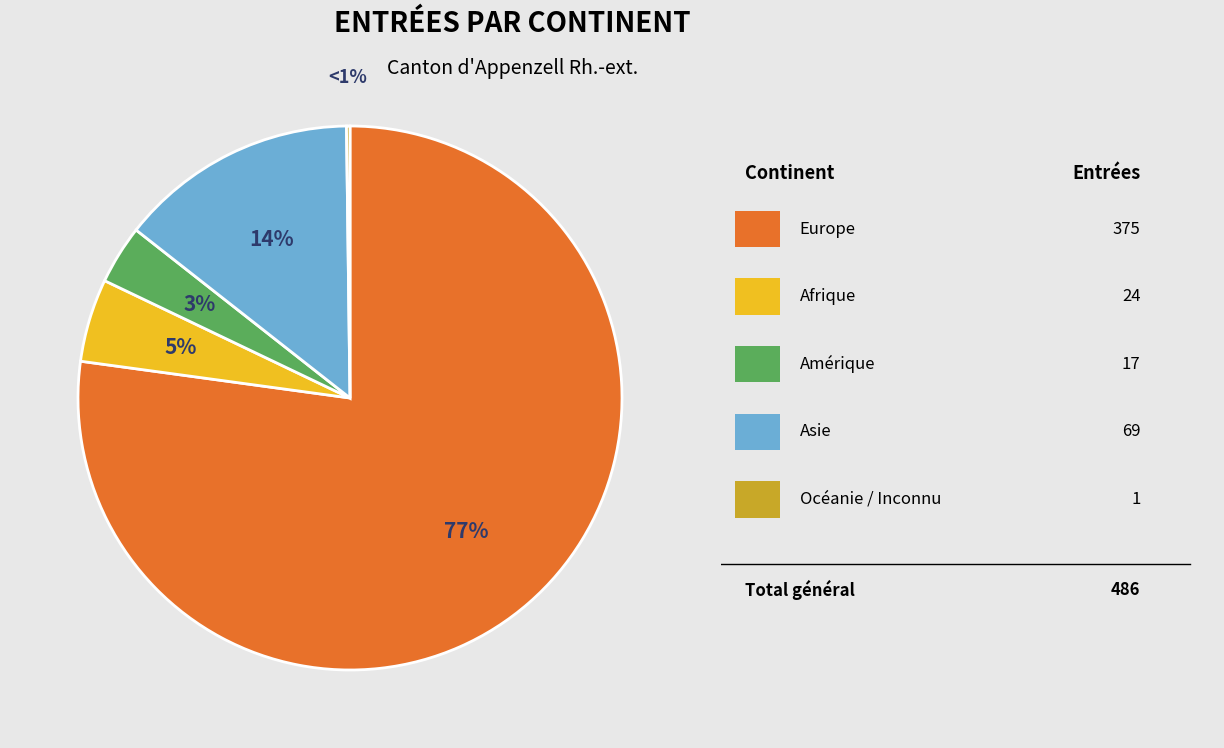

The Océanie / Inconnu slice represents 0% of the pie. True or false?

True